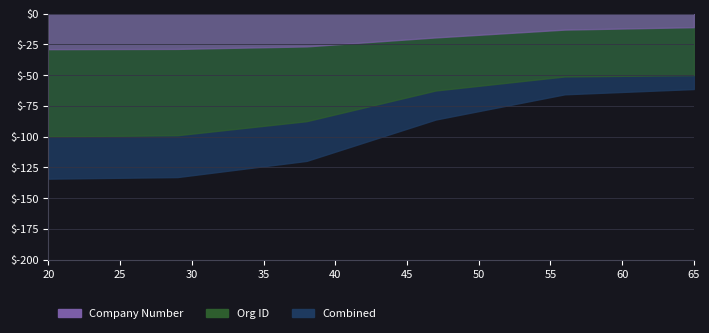

What is the difference between the second highest and minimum values?

15.9